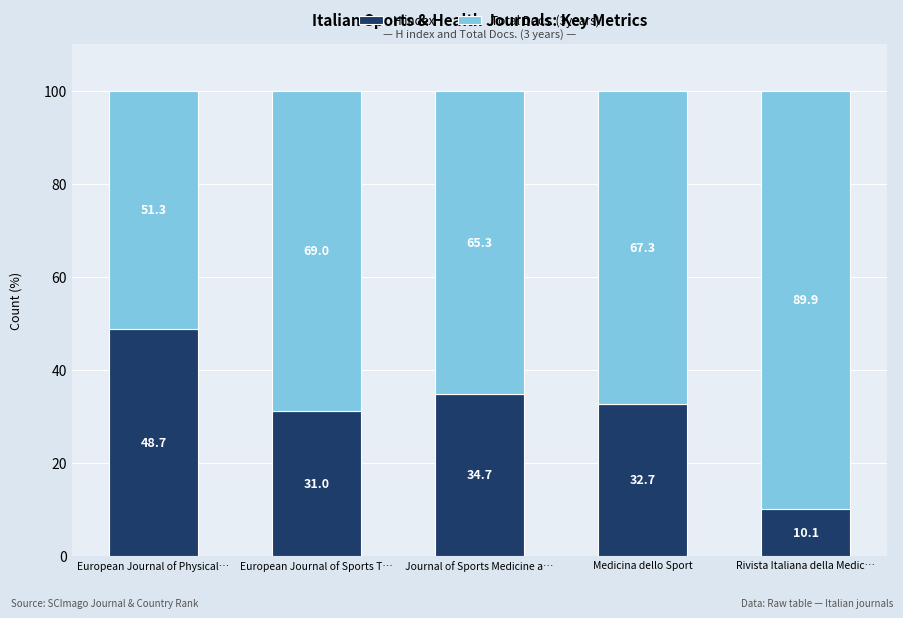

What are all the series names shown in the legend?

H index, Total Docs. (3years)